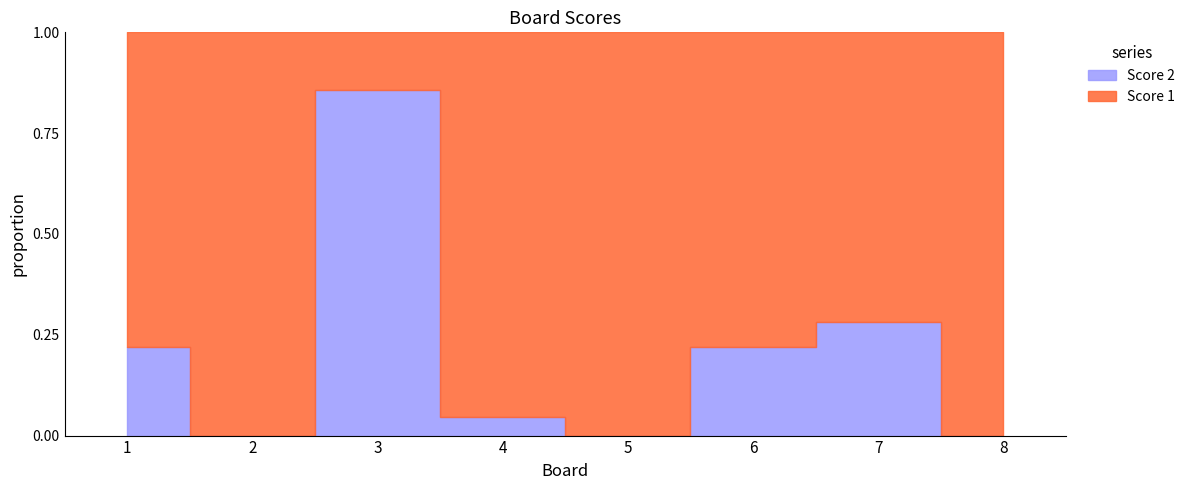

True or false: Score 1 has more than 2 interior local peaks.

False